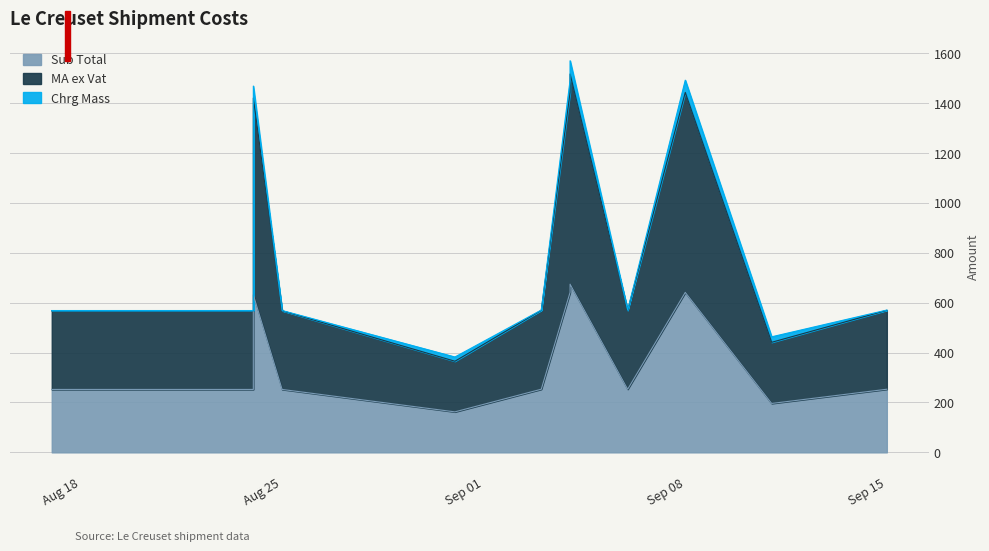

What is the value of the Sub Total point at the 11th from the left?

641.4